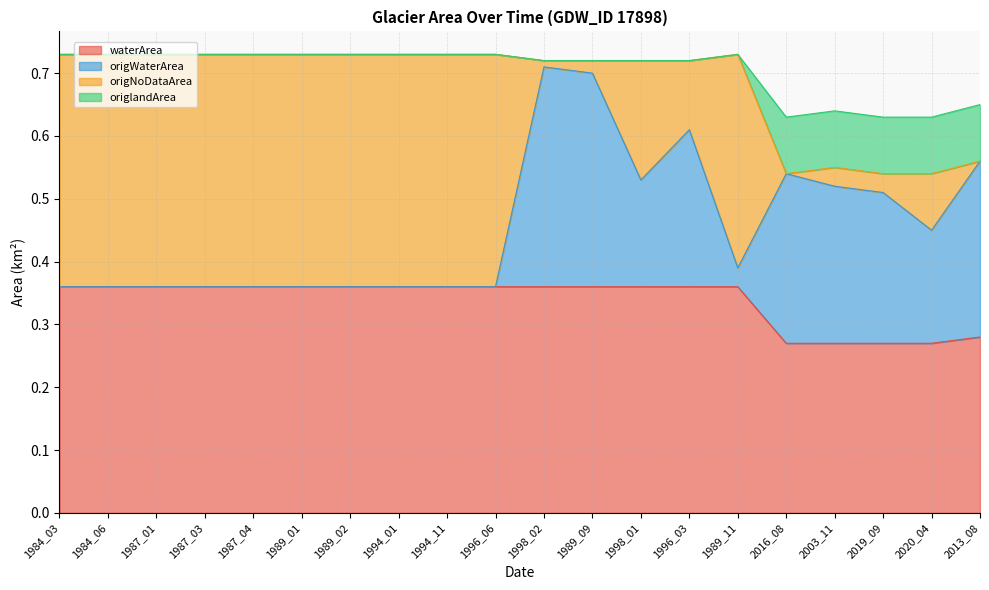

Is it true that waterArea equals 0.5 at 1994_11?

False